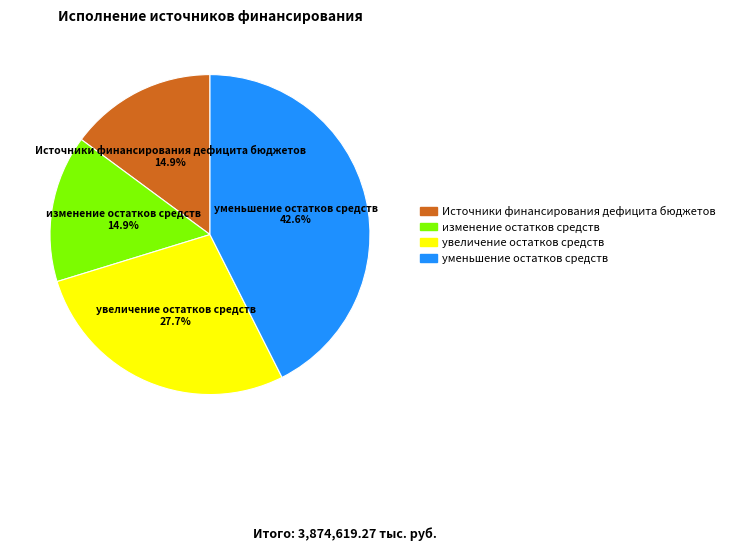

Which slice is the largest?

уменьшение остатков средств